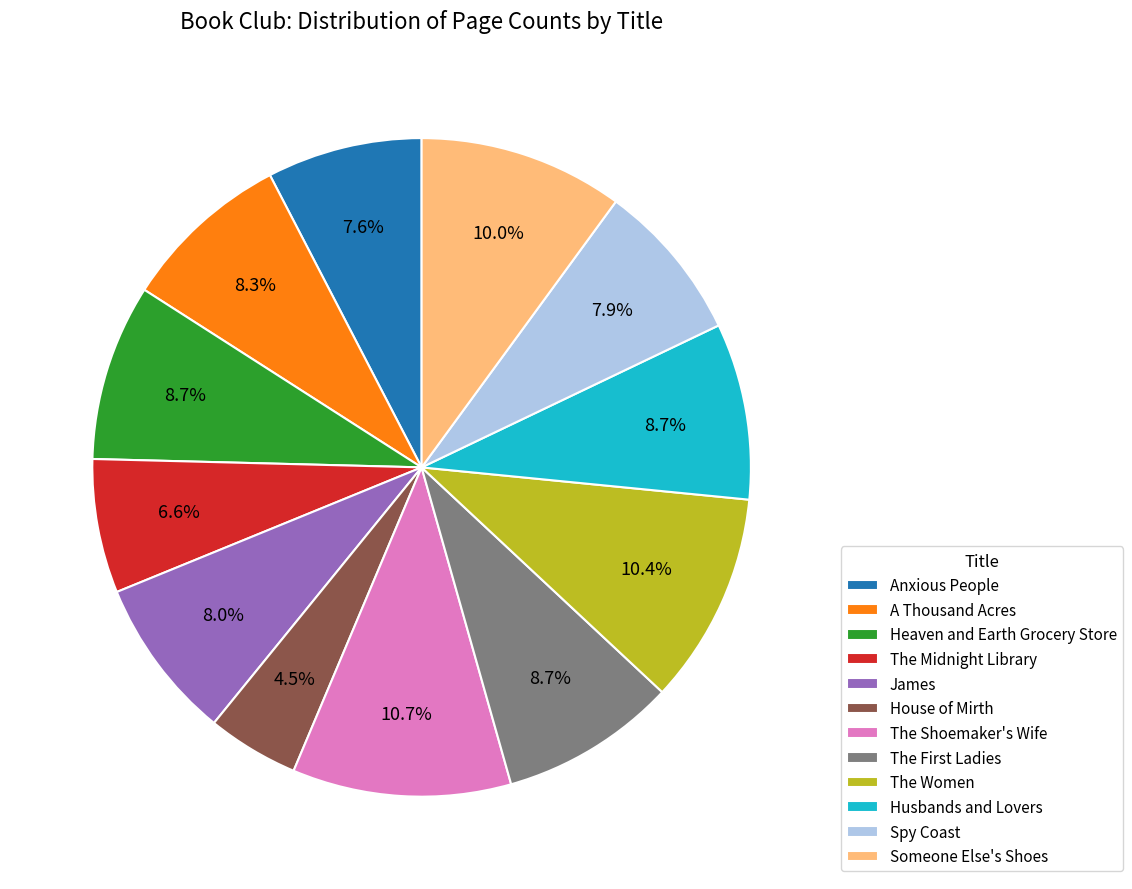

To the nearest percent, what portion does A Thousand Acres represent?

8%